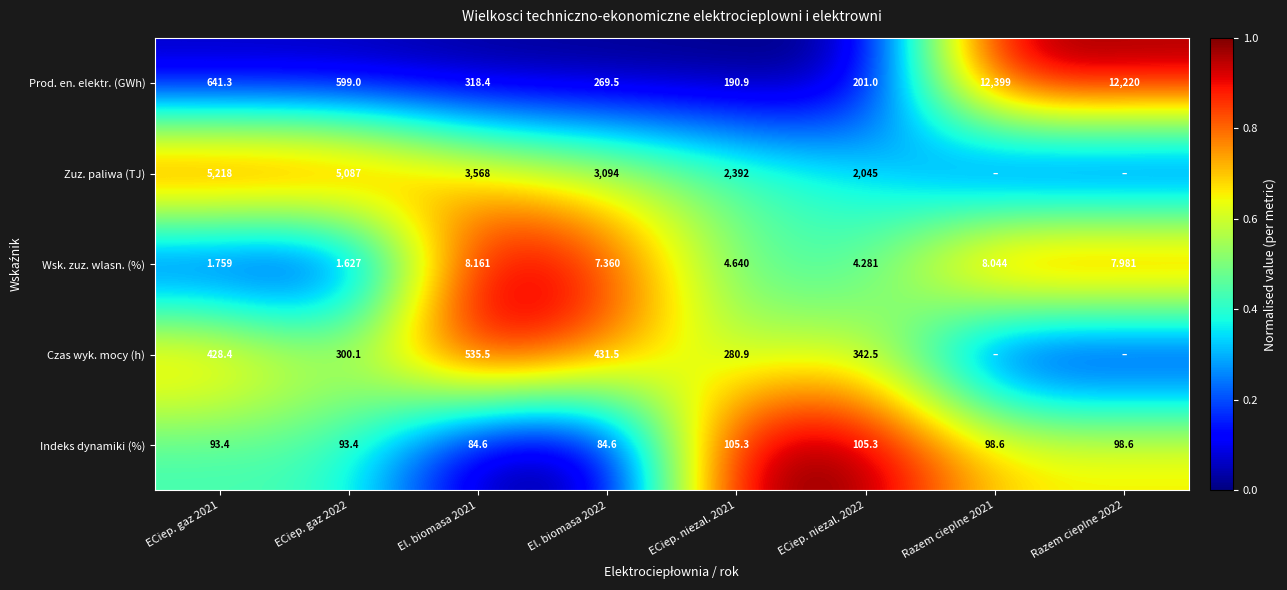

Count the number of data series in this chart.

5